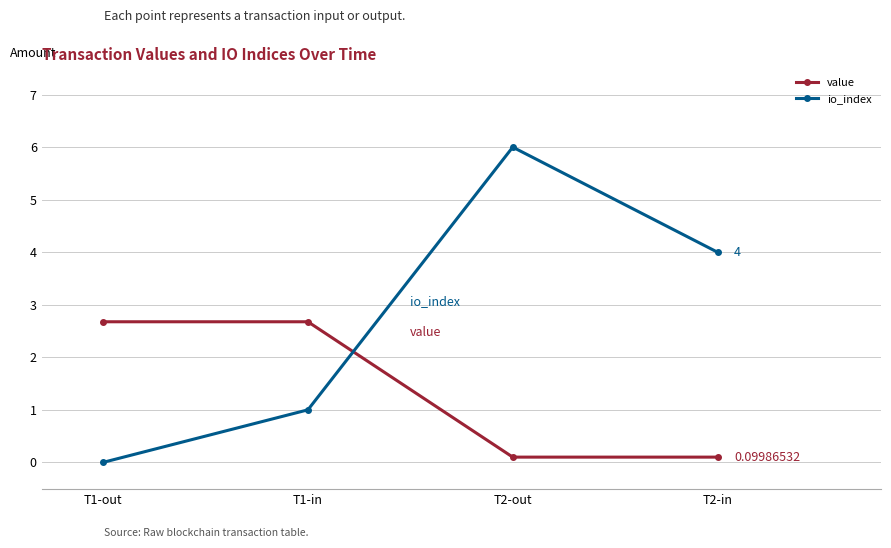

What position from the right is T2-in?

1